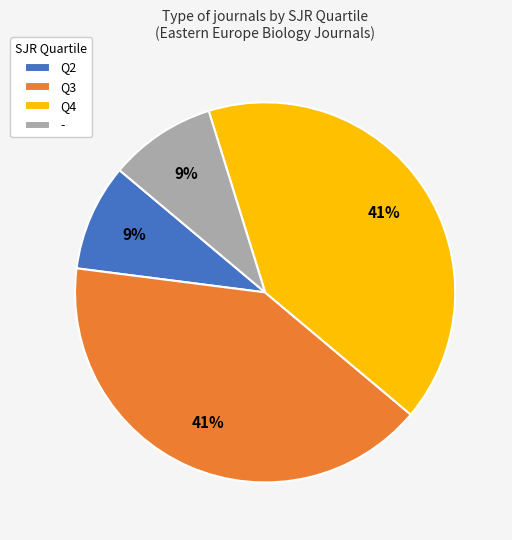

To the nearest percent, what is the difference between the largest and smallest slice percentages?

32%